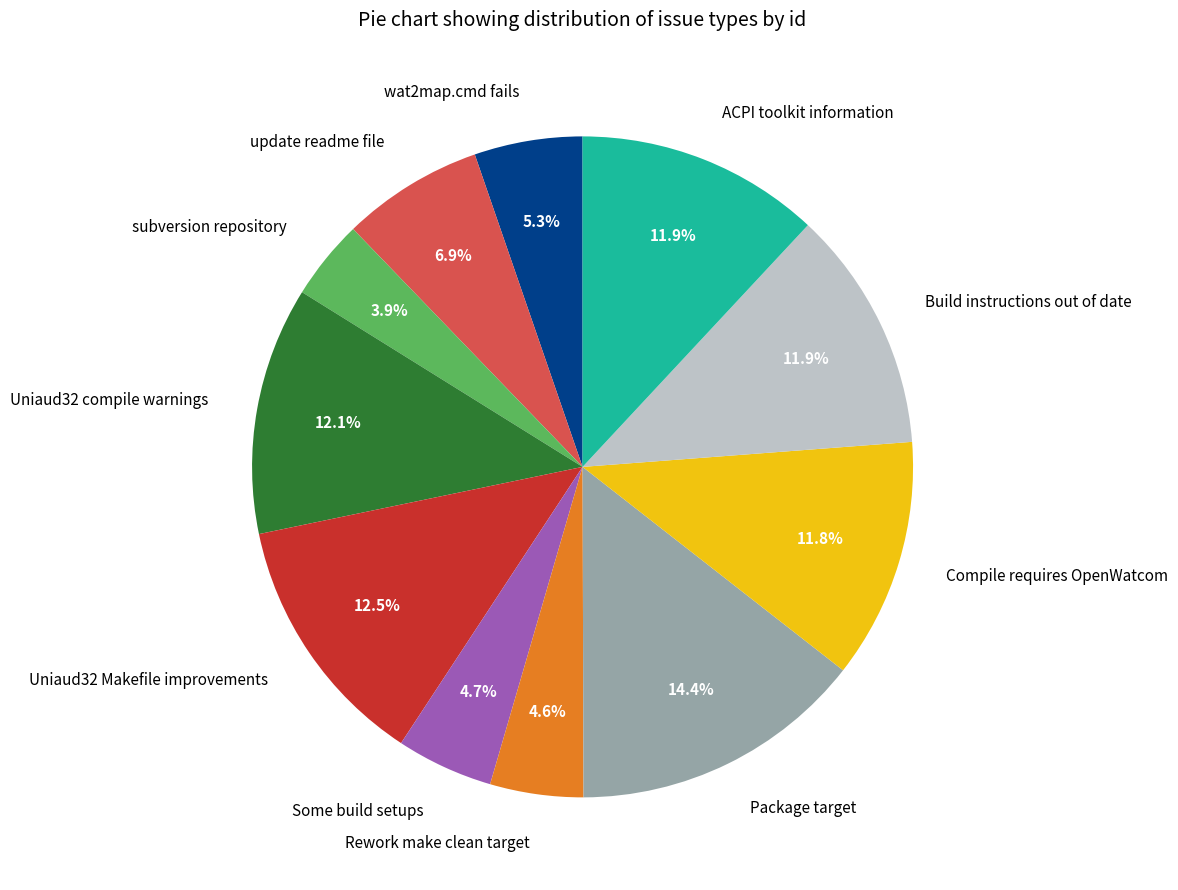

Which has a higher value, subversion repository or ACPI toolkit information?

ACPI toolkit information